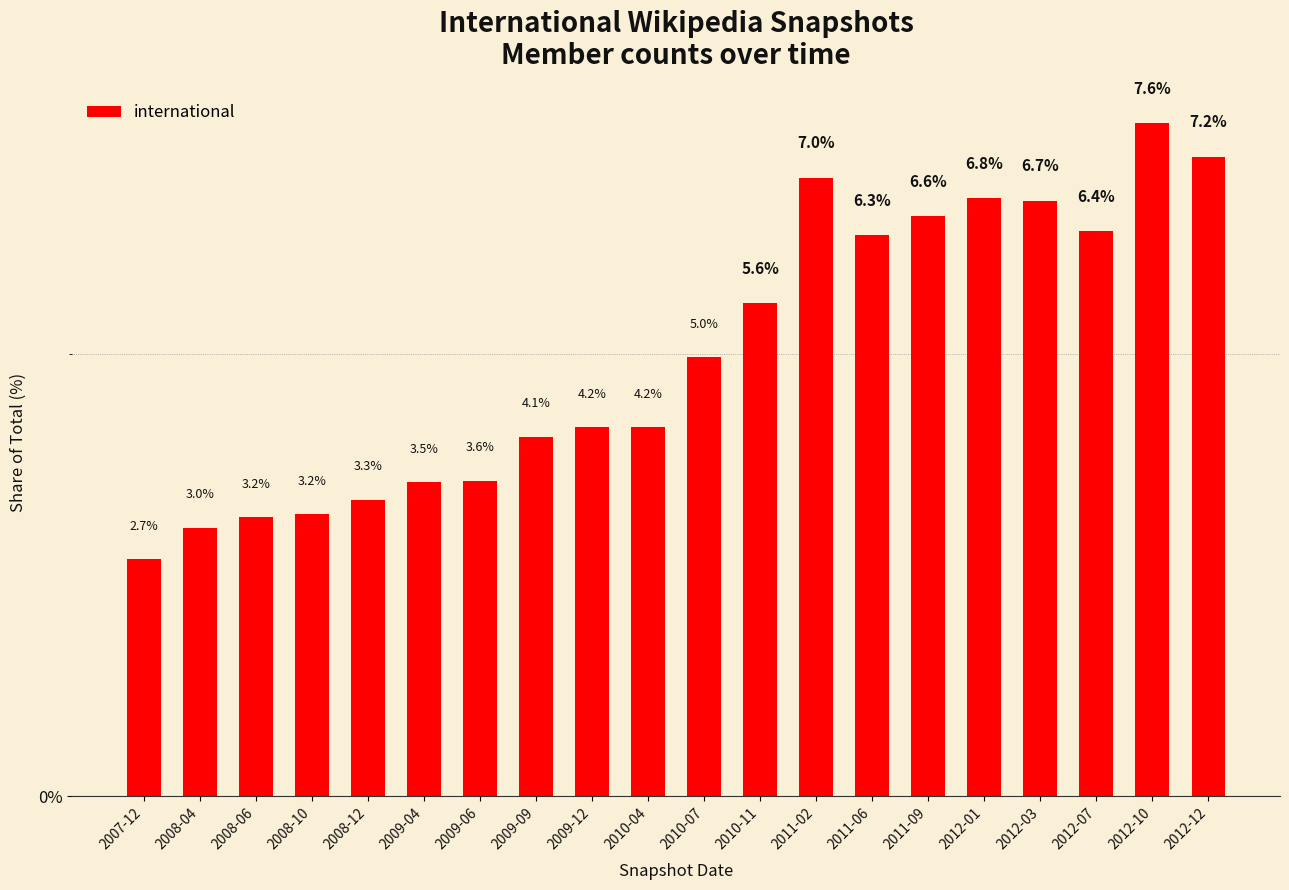

What is the ratio of the value at 2009-06 to the value at 2010-07?

0.7